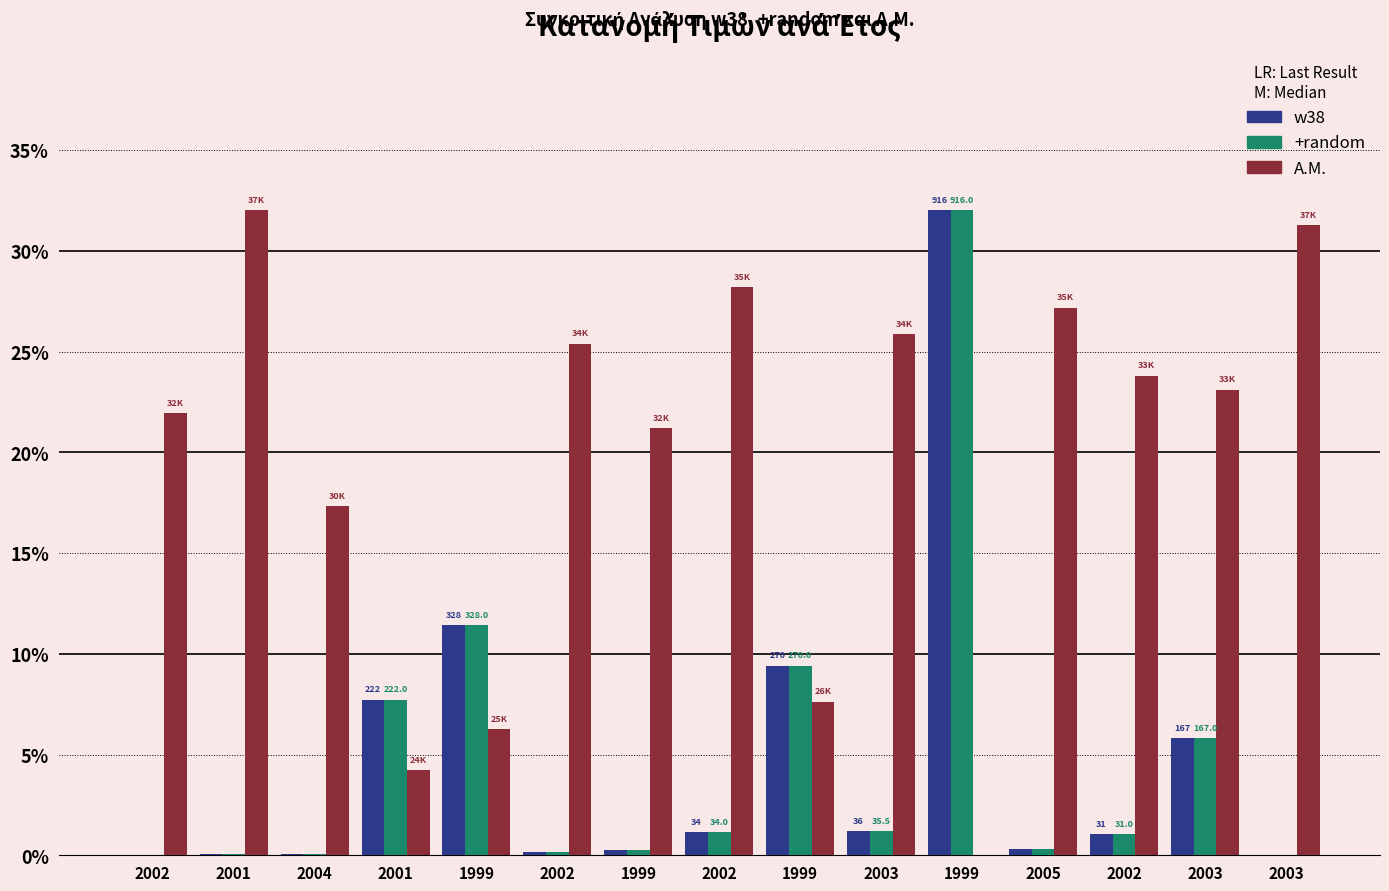

Reading left to right, transcribe all the data shown in this chart.

w38: 0.0	0.1	0.1	7.7	11.4	0.1	0.2	1.2	9.4	1.2	32.0	0.3	1.0	5.8	0.0
+random: 0.0	0.1	0.1	7.7	11.4	0.1	0.2	1.2	9.4	1.2	32.0	0.3	1.0	5.8	0.0
Α.Μ.: 22.0	32.0	17.3	4.2	6.3	25.4	21.2	28.2	7.6	25.9	0.0	27.2	23.8	23.1	31.3